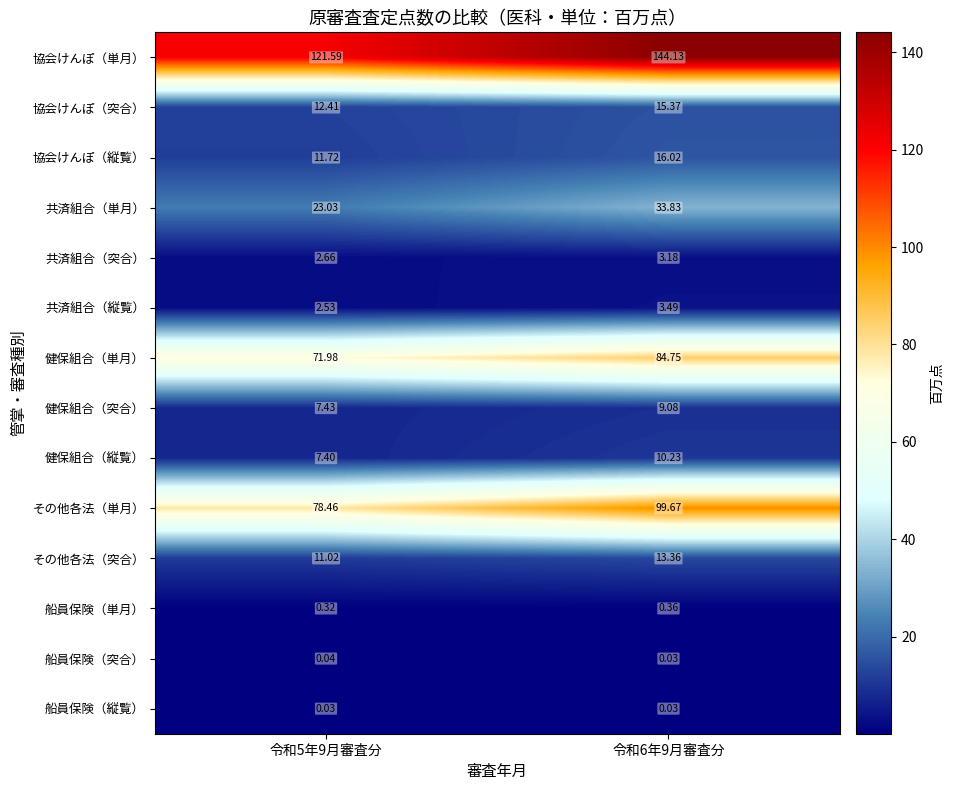

Which label corresponds to the largest value in the chart?

令和6年9月審査分